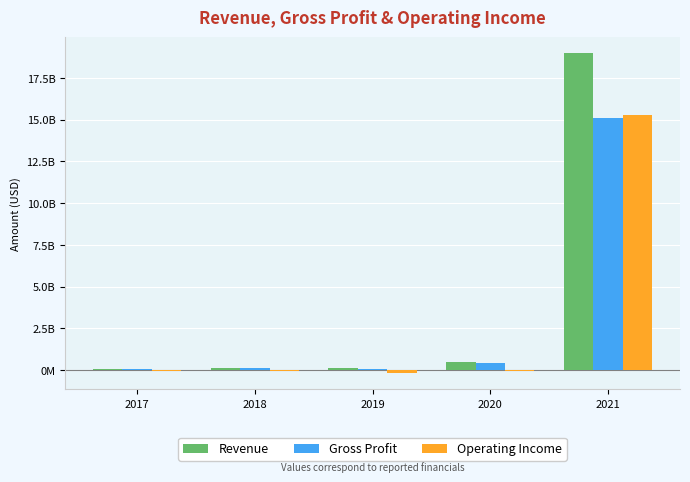

What is the difference between the maximum and minimum values in the Revenue series?

18915102000